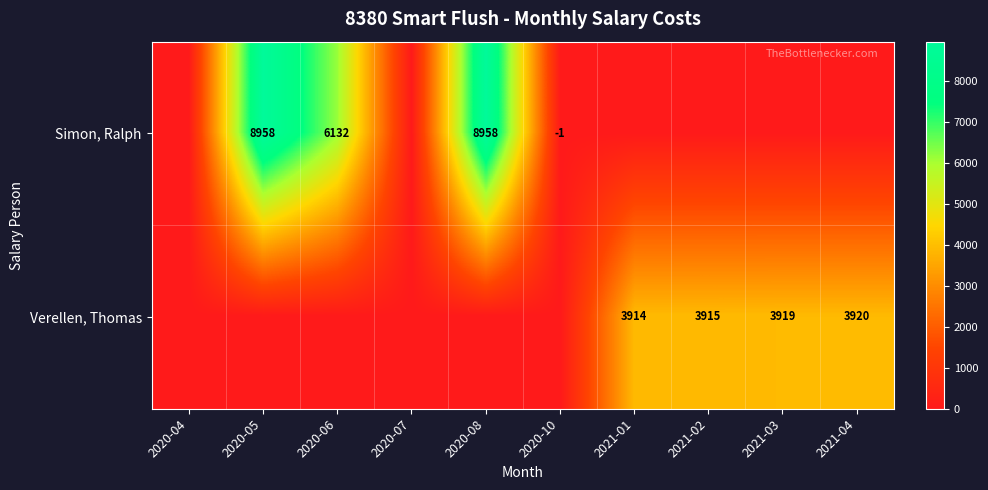

At which category does the chart reach its minimum across all series?

2020-10